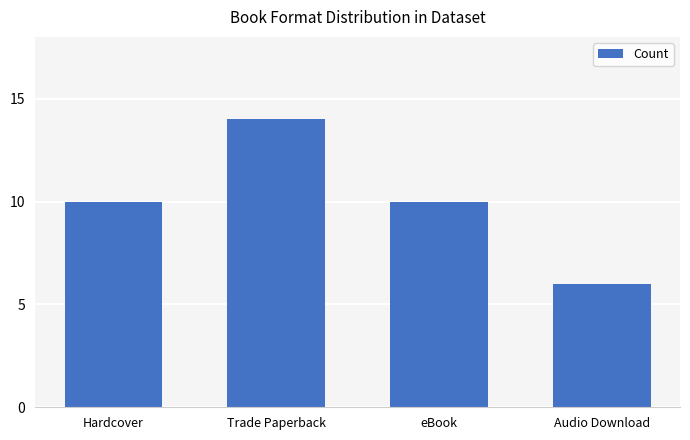

How many values are between 10 and 14?

3